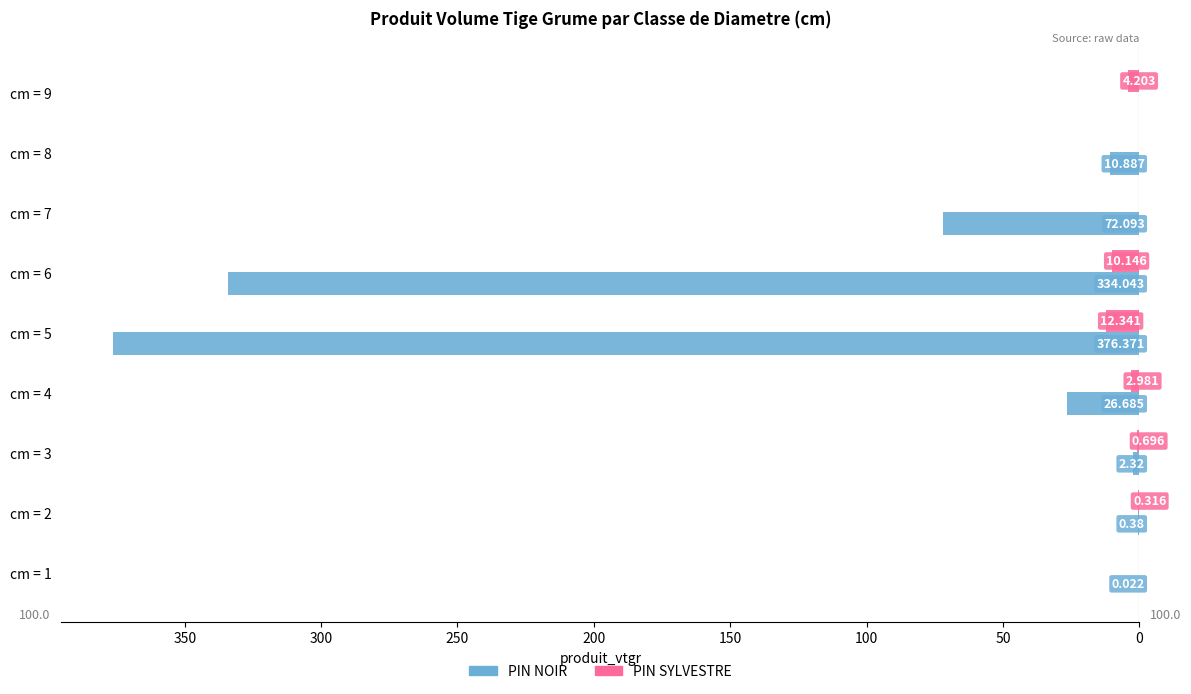

Is the value of PIN SYLVESTRE at cm = 5 greater than the value of PIN NOIR at cm = 9?

Yes